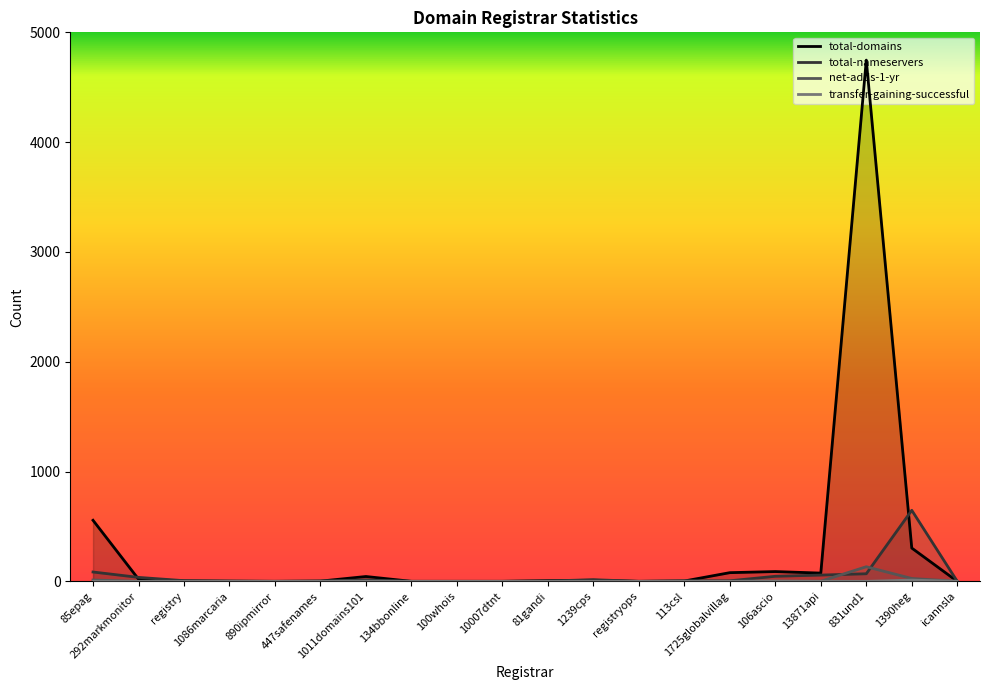

Reading left to right, what are all the values shown in this chart?

total-domains: 556	20	4	1	0	2	44	0	0	0	6	10	0	3	79	89	75	4747	303	0
total-nameservers: 85	36	6	3	0	3	13	0	0	0	3	15	0	5	5	46	57	69	647	0
net-adds-1-yr: 12	0	0	0	0	0	2	0	0	0	0	0	0	1	0	2	1	133	26	0
transfer-gaining-successful: 1	0	0	0	0	0	0	0	0	0	0	0	0	0	0	2	0	0	11	0